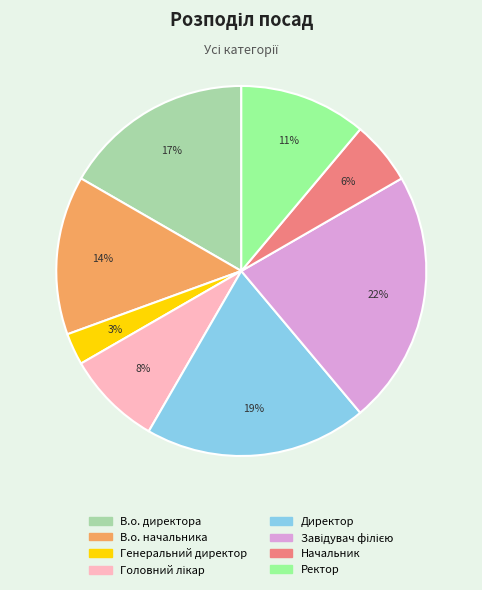

To the nearest percent, what percentage of the pie is В.о. директора?

17%